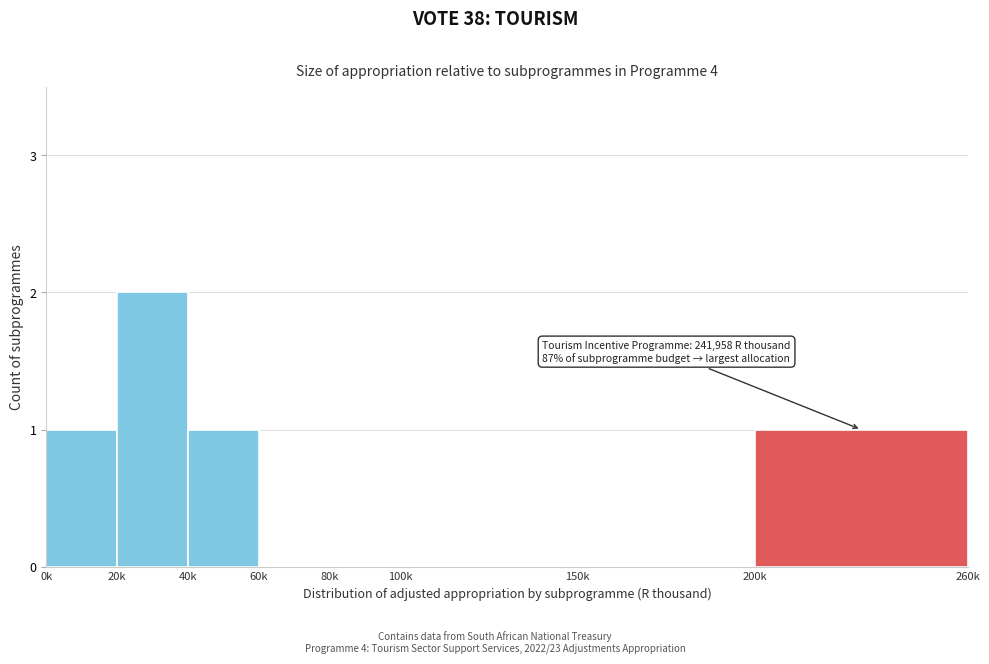

Reading left to right, what are all the values shown in this chart?

0k=1	20k=2	40k=1	60k=0	80k=0	100k=0	150k=0	200k=1